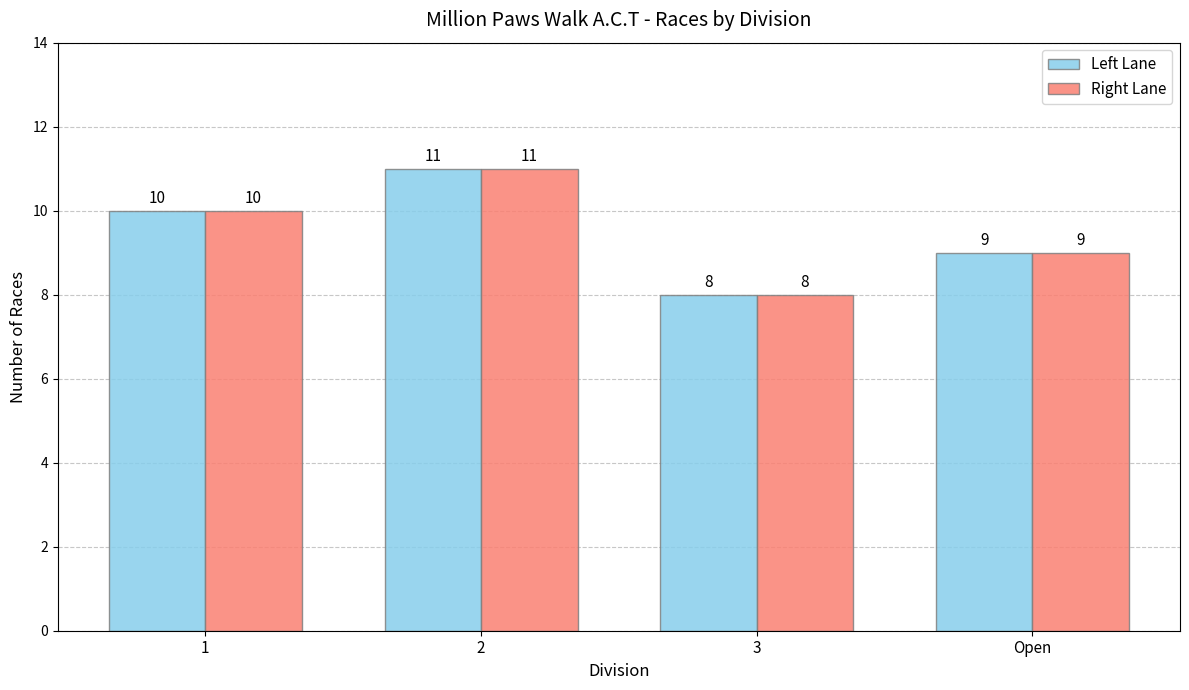

The value of Right Lane at 2 is 11. True or false?

True